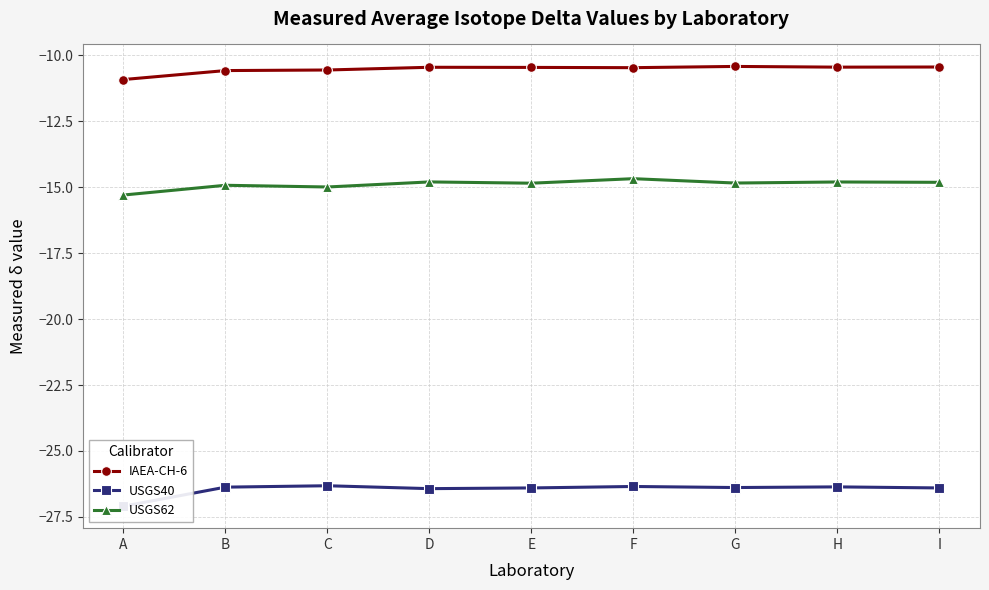

What is the minimum value shown in the chart?

-27.1